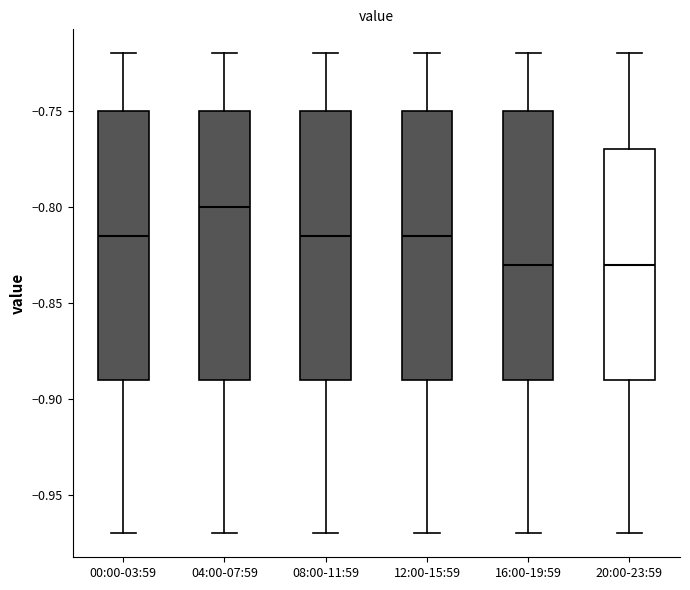

Reading left to right, transcribe this box plot: for each box, give where its median line is, the range the box spans, and where its two whiskers end, as read against the y-axis. The values are not printed on the chart, so give them approximately, as read against the axis.

00:00-03:59: median -0.815, box -0.890 to -0.750, whiskers -0.970 to -0.720
04:00-07:59: median -0.800, box -0.890 to -0.750, whiskers -0.970 to -0.720
08:00-11:59: median -0.815, box -0.890 to -0.750, whiskers -0.970 to -0.720
12:00-15:59: median -0.815, box -0.890 to -0.750, whiskers -0.970 to -0.720
16:00-19:59: median -0.830, box -0.890 to -0.750, whiskers -0.970 to -0.720
20:00-23:59: median -0.830, box -0.890 to -0.770, whiskers -0.970 to -0.720